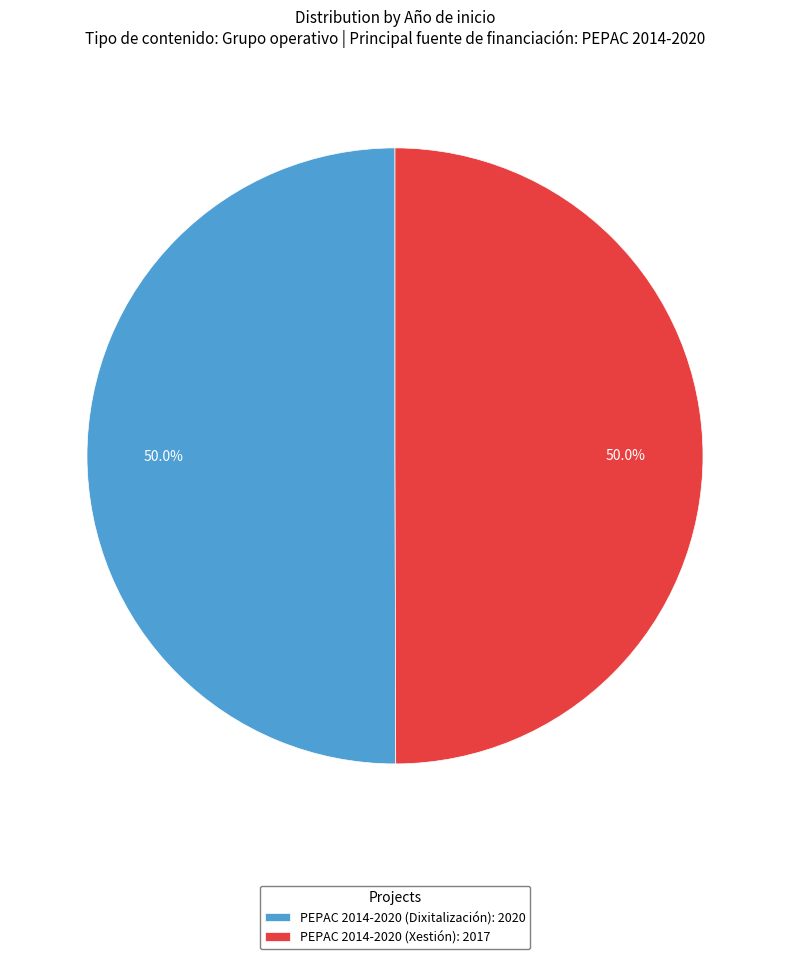

How much of the chart is everything except PEPAC 2014-2020 (Dixitalización): 2020?

50.0%